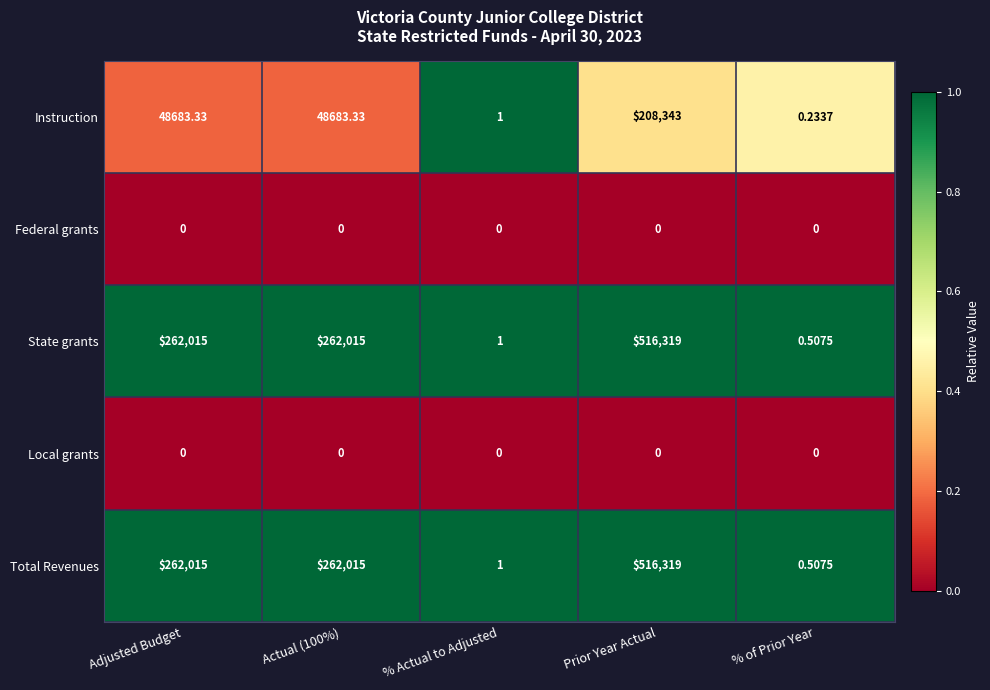

Is the value of Federal grants at Prior Year Actual greater than the value of Total Revenues at Adjusted Budget?

No